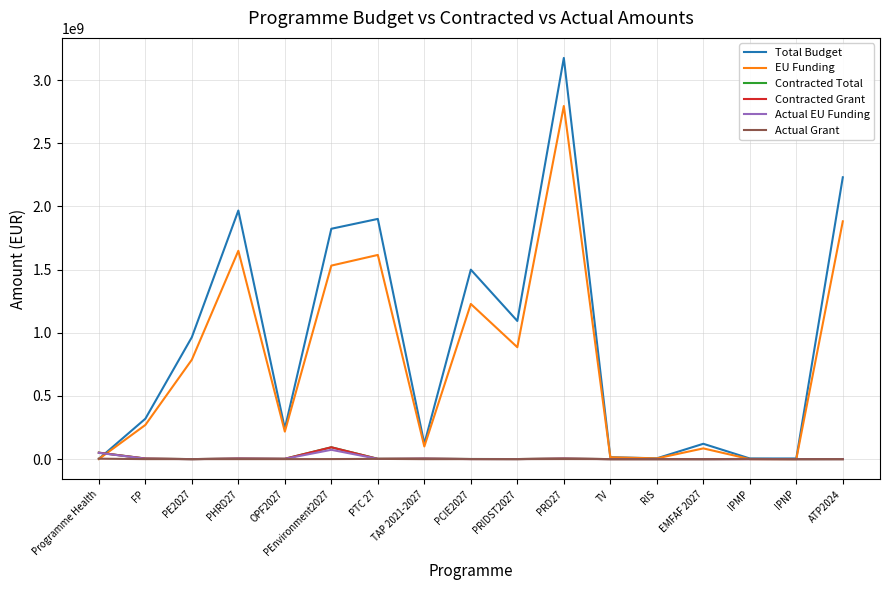

What is the greatest value displayed?

3175060538.0